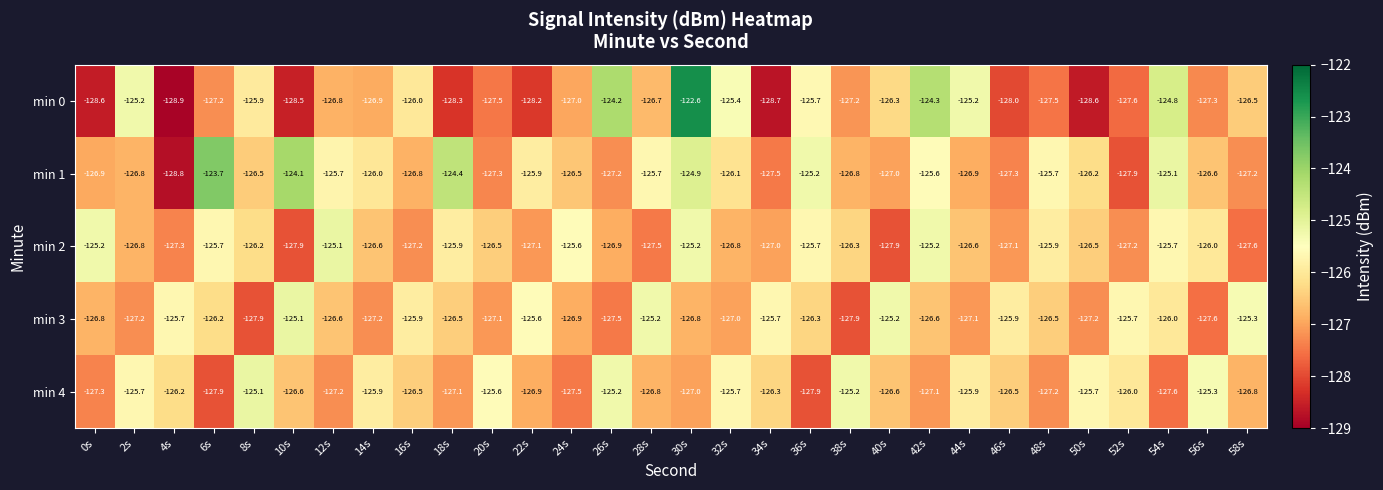

What is the total value across all series at 8s?

-631.6